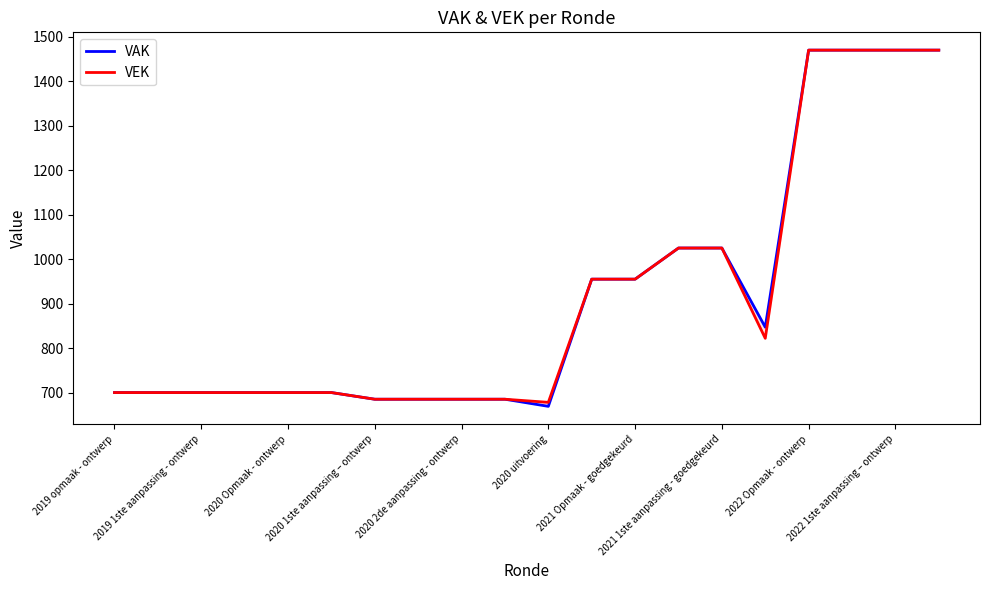

Reading left to right, extract all data points from this chart.

VAK: 700	700	700	700	700	700	685	685	685	685	669	955	955	1025	1025	847	1470	1470	1470	1470
VEK: 700	700	700	700	700	700	685	685	685	685	678	955	955	1025	1025	822	1470	1470	1470	1470